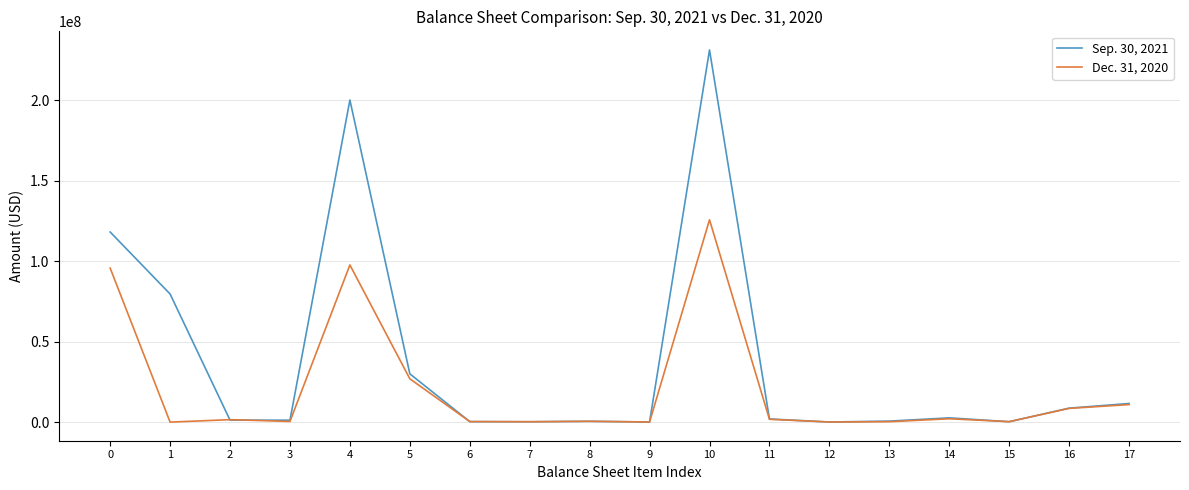

Which series has the largest total across all categories?

Sep. 30, 2021